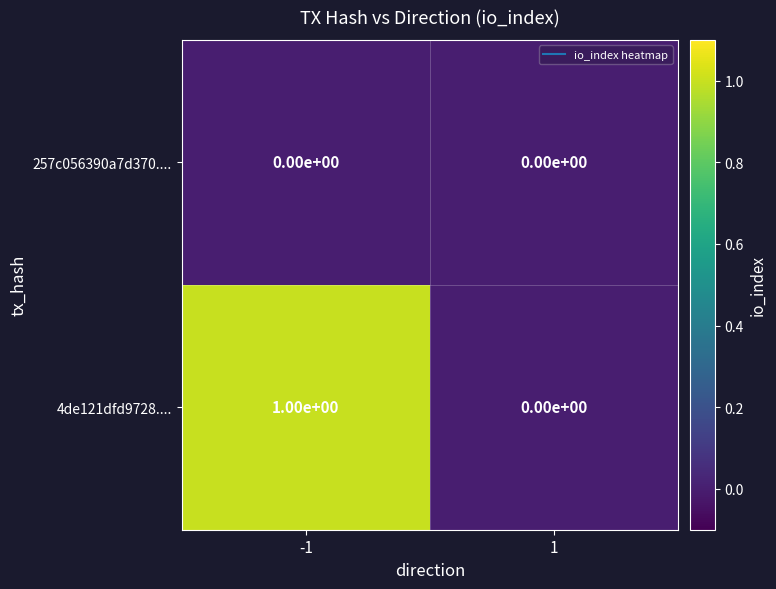

At -1, list the series in order from smallest to largest.

257c056390a7d370...., 4de121dfd9728....